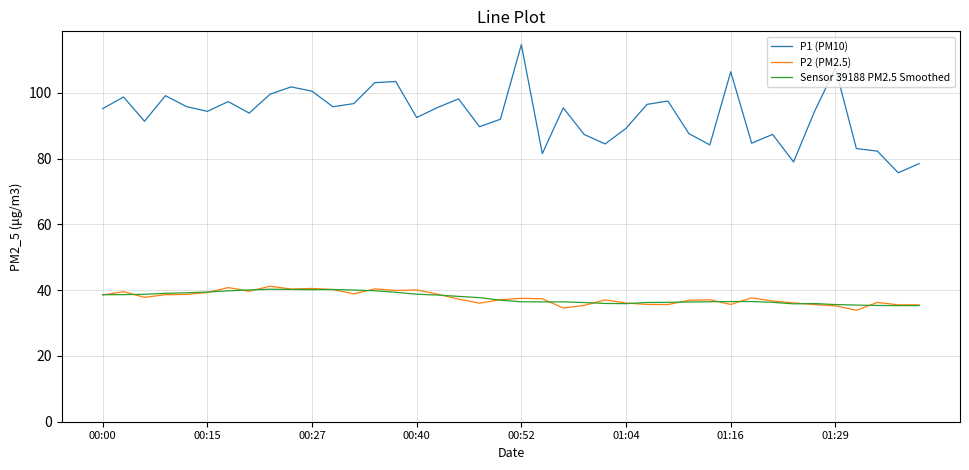

Which series has the largest total across all categories?

P1 (PM10)